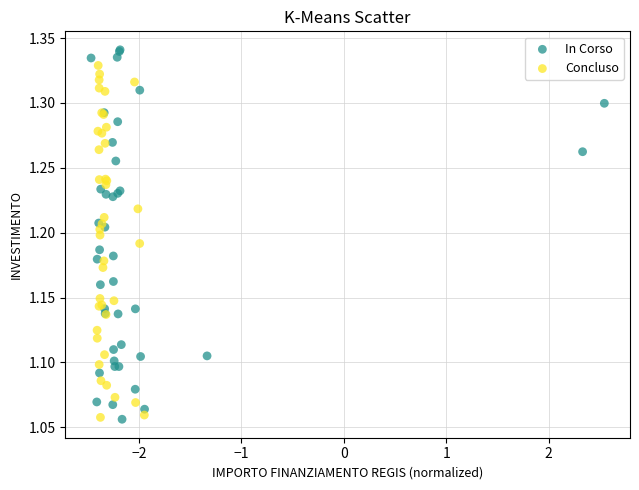

Which series has the widest spread of Y values?

In Corso